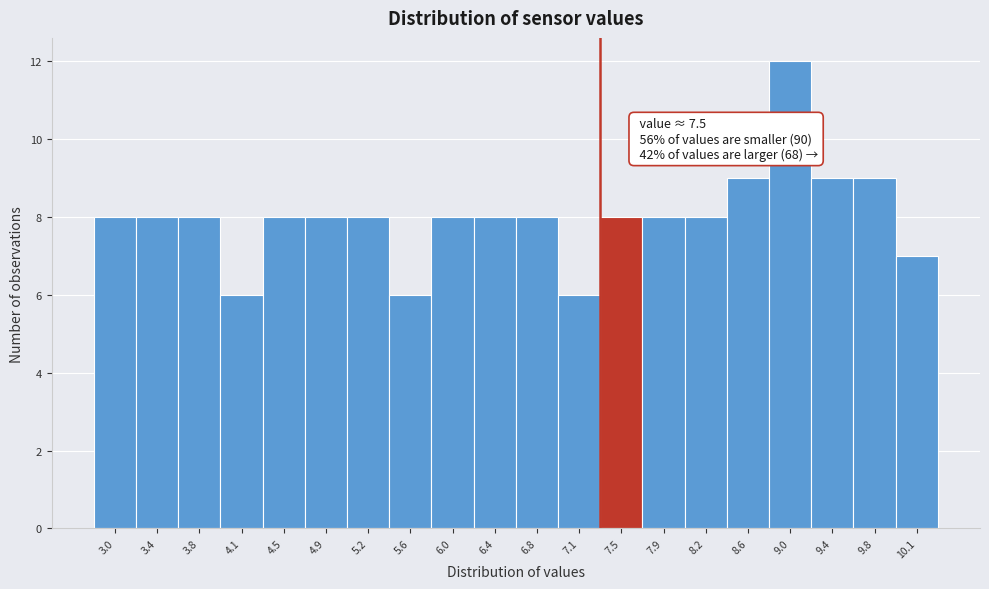

Reading left to right, extract all data points from this chart.

3.0=8	3.4=8	3.8=8	4.1=6	4.5=8	4.9=8	5.2=8	5.6=6	6.0=8	6.4=8	6.8=8	7.1=6	7.5=8	7.9=8	8.2=8	8.6=9	9.0=12	9.4=9	9.8=9	10.1=7